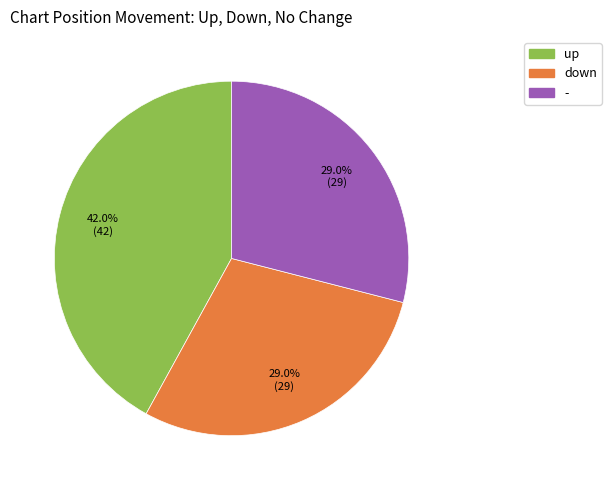

What percentage is the down slice, to the nearest percent?

29%